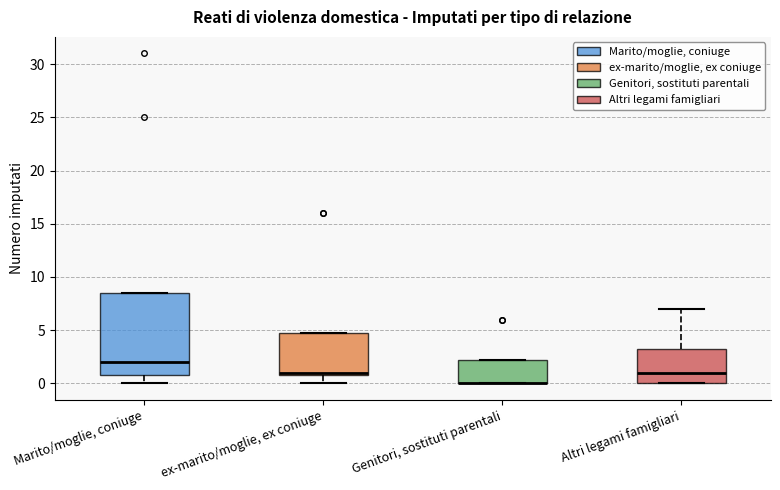

Reading left to right, read every box against the y-axis: the position of its median line, the range the box covers, and the ends of its whiskers. The values are not printed on the chart, so give them approximately, as read against the axis.

Marito/moglie, coniuge: median 2.0, box 1.0 to 8.5, whiskers 0.0 to 8.5
ex-marito/moglie, ex coniuge: median 1.0 (just above the box's lower edge), box 1.0 to 5.0, whiskers 0.0 to 5.0
Genitori, sostituti parentali: median 0.0 (drawn on the box's lower edge), box 0.0 to 2.5, whiskers 0.0 to 2.5
Altri legami famigliari: median 1.0, box 0.0 to 3.5, whiskers 0.0 to 7.0